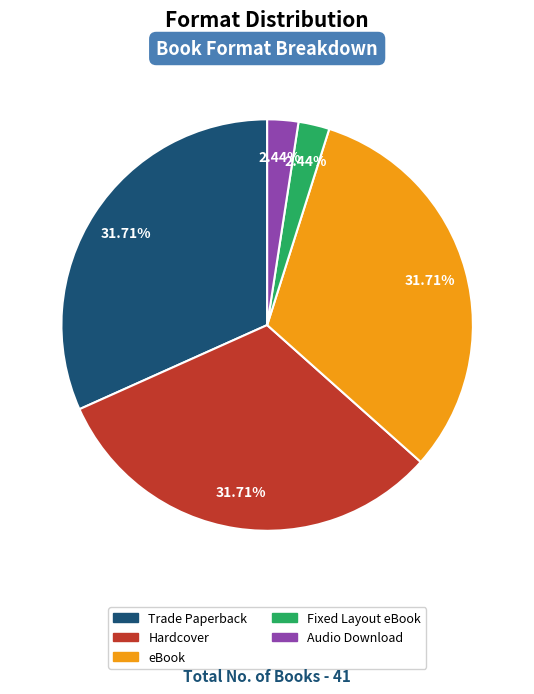

Combined, do eBook and Trade Paperback account for over 50%?

Yes